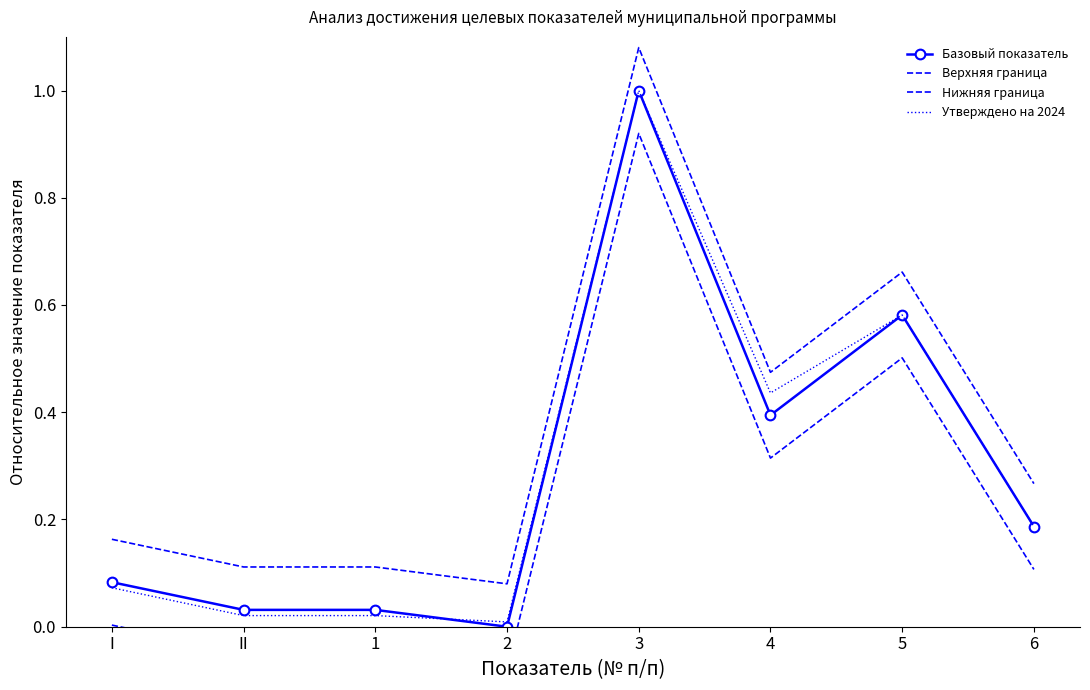

Is it true that Нижняя граница equals -0.1 at 2?

False